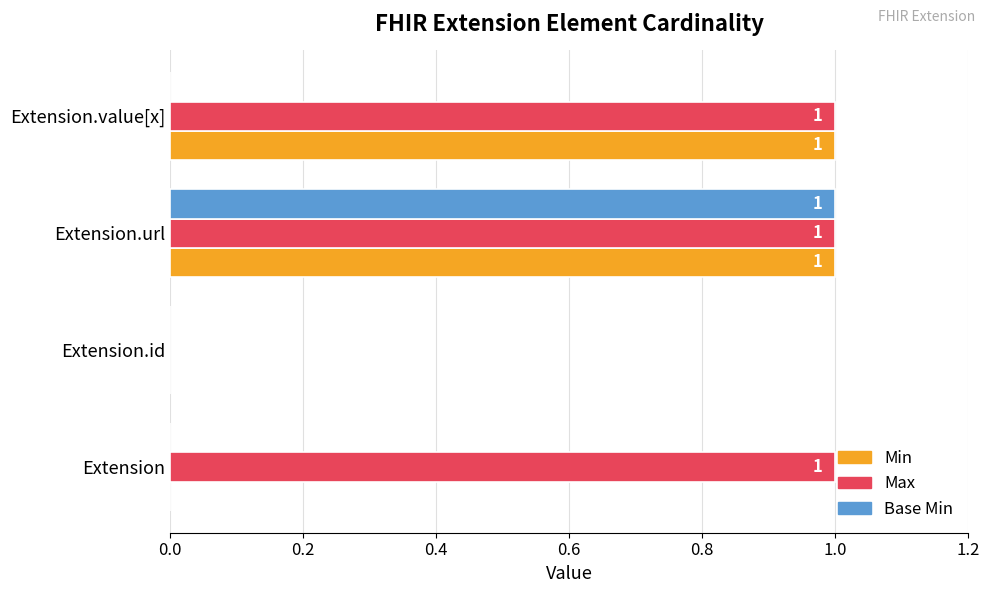

What is the greatest value displayed?

1